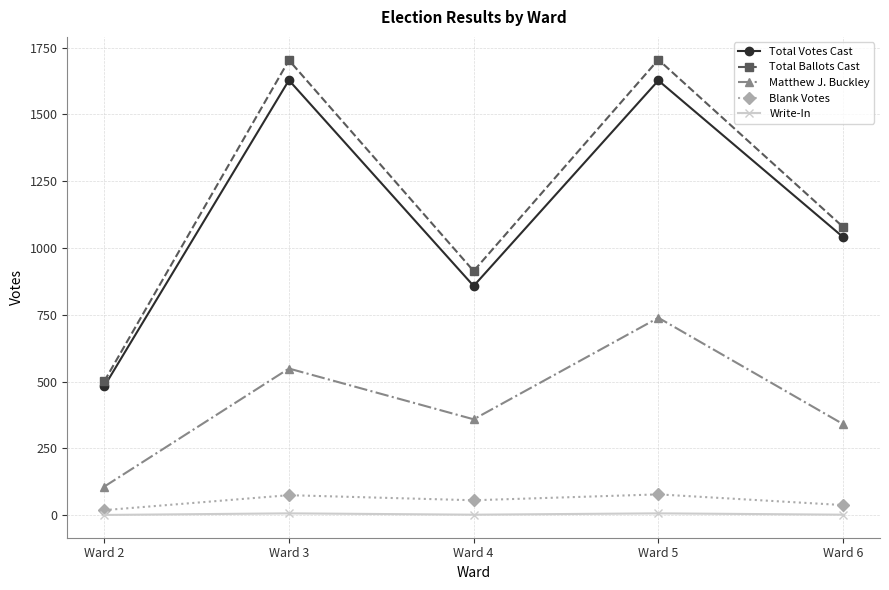

What is the average value of the Blank Votes series?

53